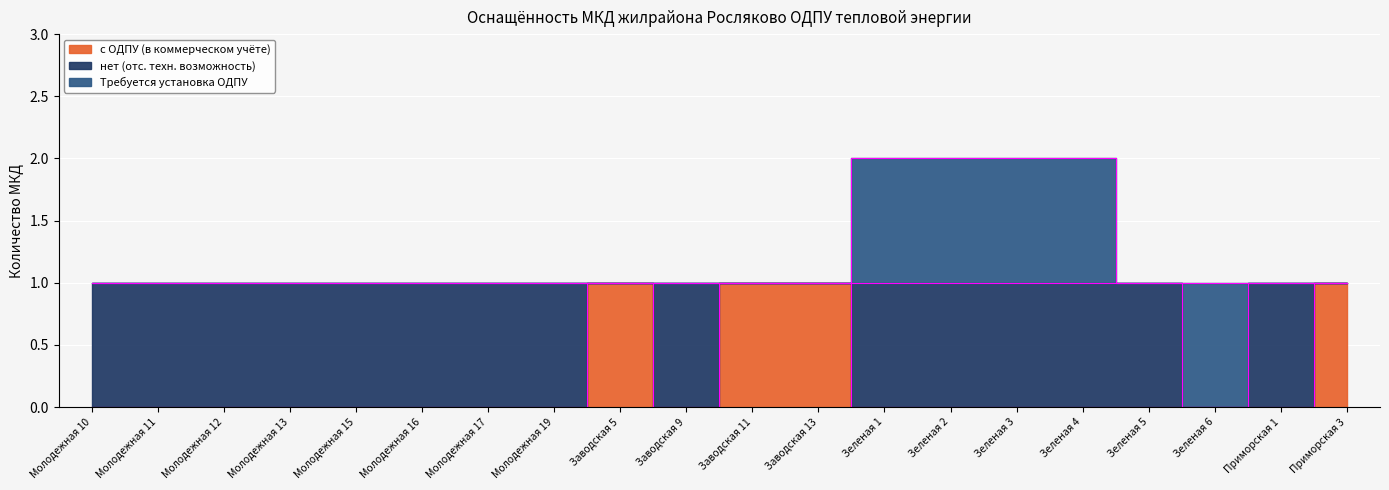

Reading left to right, list all the values displayed in this chart.

с ОДПУ (в коммерческом учёте): Молодежная 10=0	Молодежная 11=0	Молодежная 12=0	Молодежная 13=0	Молодежная 15=0	Молодежная 16=0	Молодежная 17=0	Молодежная 19=0	Заводская 5=1	Заводская 9=0	Заводская 11=1	Заводская 13=1	Зеленая 1=0	Зеленая 2=0	Зеленая 3=0	Зеленая 4=0	Зеленая 5=0	Зеленая 6=0	Приморская 1=0	Приморская 3=1
нет (отс. техн. возможность): Молодежная 10=1	Молодежная 11=1	Молодежная 12=1	Молодежная 13=1	Молодежная 15=1	Молодежная 16=1	Молодежная 17=1	Молодежная 19=1	Заводская 5=0	Заводская 9=1	Заводская 11=0	Заводская 13=0	Зеленая 1=1	Зеленая 2=1	Зеленая 3=1	Зеленая 4=1	Зеленая 5=1	Зеленая 6=0	Приморская 1=1	Приморская 3=0
Требуется установка ОДПУ: Молодежная 10=0	Молодежная 11=0	Молодежная 12=0	Молодежная 13=0	Молодежная 15=0	Молодежная 16=0	Молодежная 17=0	Молодежная 19=0	Заводская 5=0	Заводская 9=0	Заводская 11=0	Заводская 13=0	Зеленая 1=1	Зеленая 2=1	Зеленая 3=1	Зеленая 4=1	Зеленая 5=0	Зеленая 6=1	Приморская 1=0	Приморская 3=0